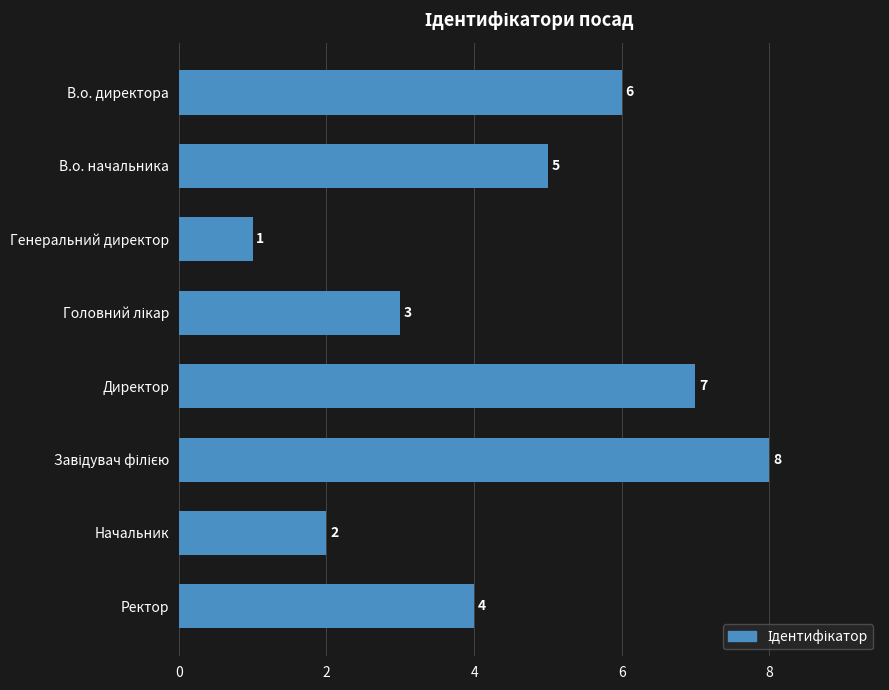

Reading bottom to top, what are all the values shown in this chart?

4	2	8	7	3	1	5	6